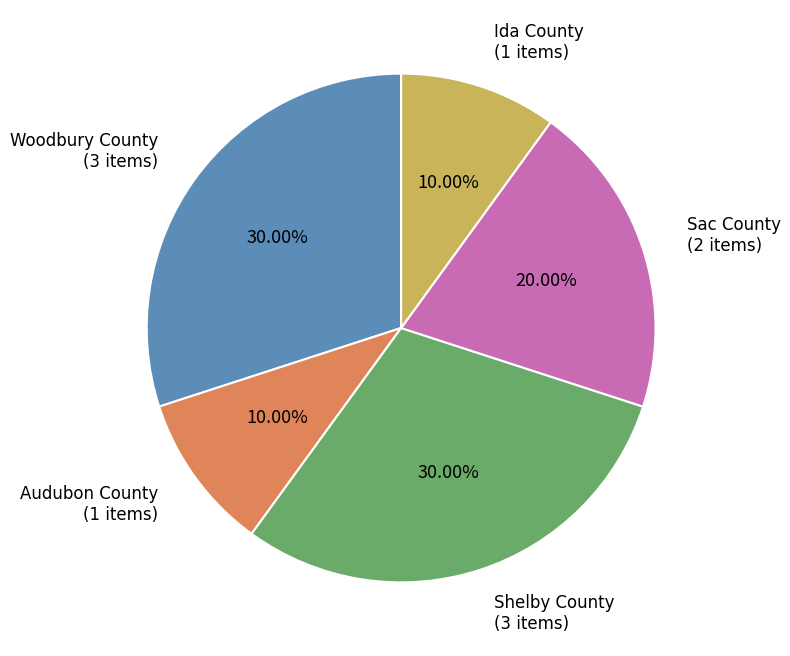

Is there any slice that represents more than half of the pie?

No